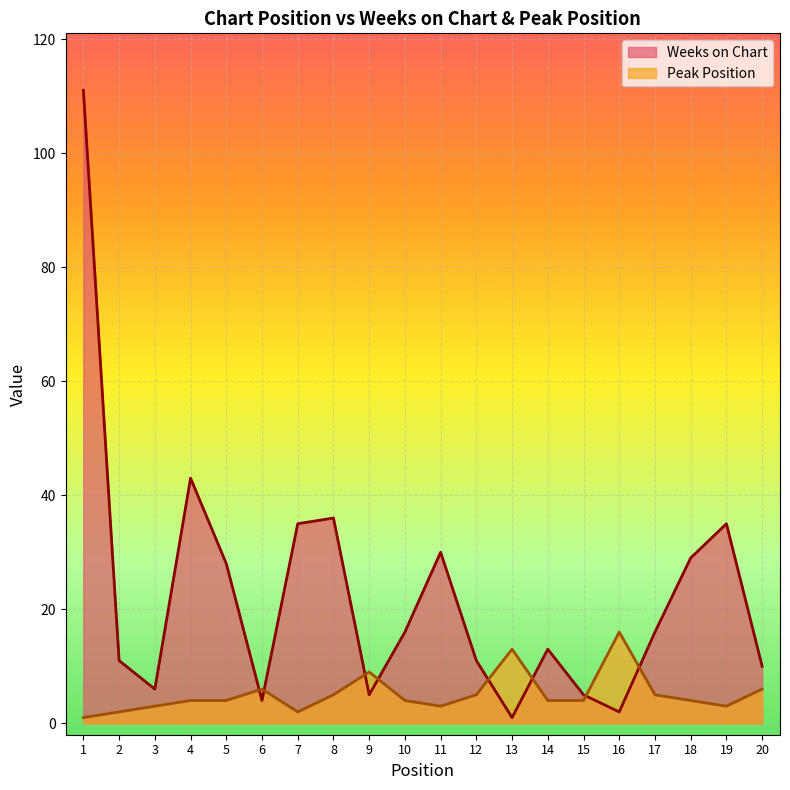

How many values in the Peak Position series exceed 4?

8